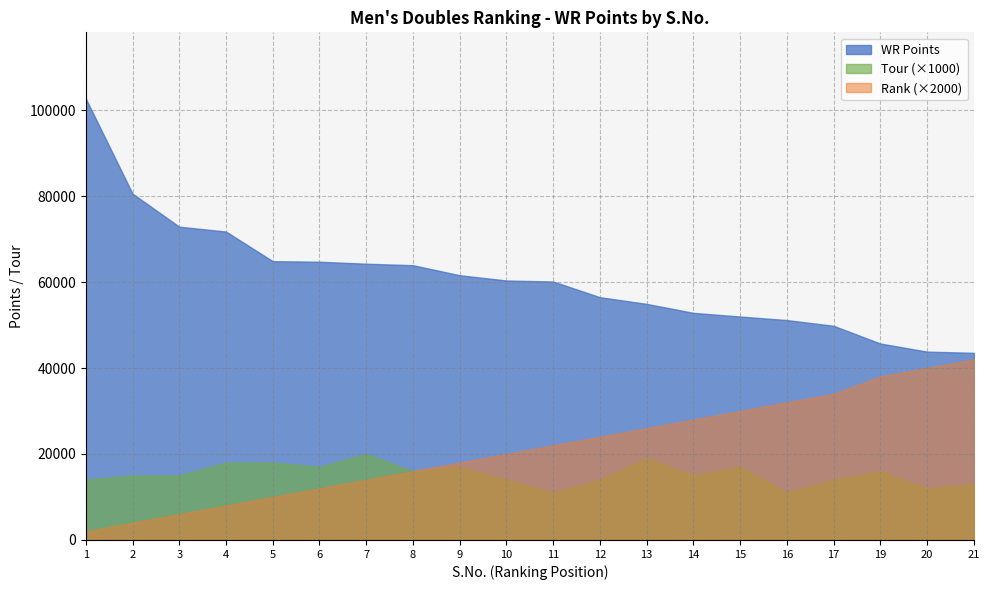

True or false: WR Points and Rank intersect in this chart.

False